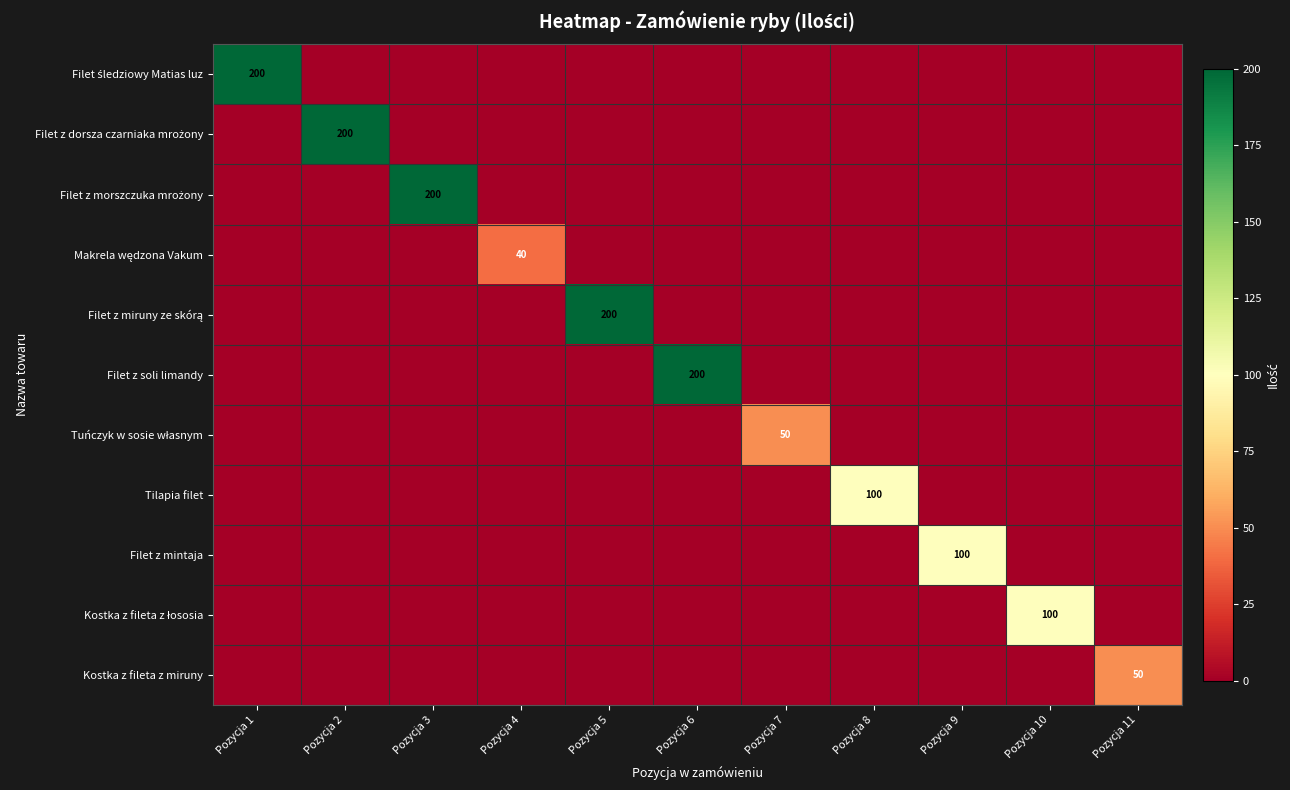

Which category has the lowest value across all series?

Pozycja 2